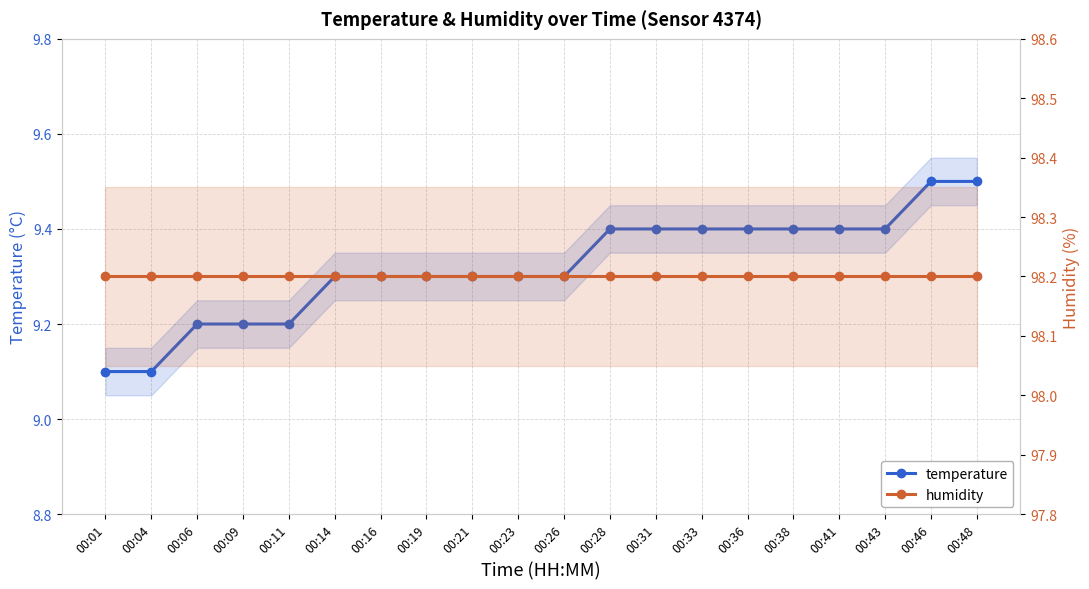

True or false: temperature and humidity cross at least once.

False